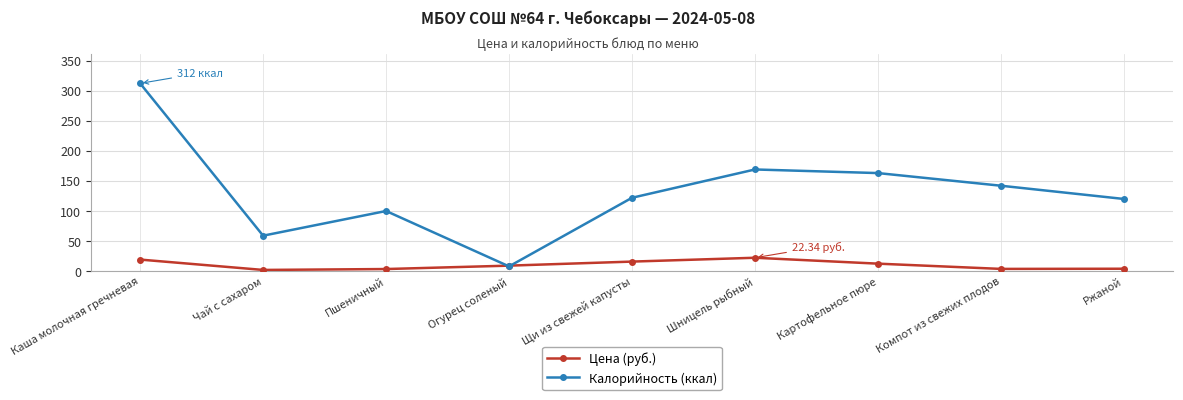

True or false: Калорийность (ккал) has more than 1 interior local peaks.

True